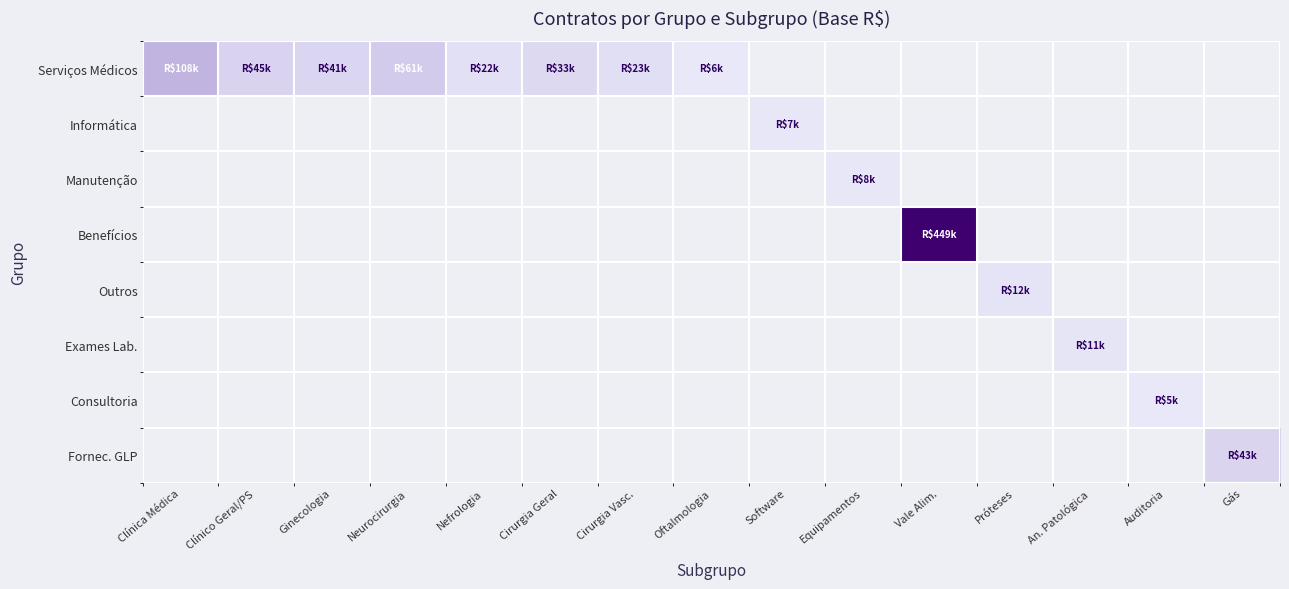

How many positive values does the Manutenção series have?

1